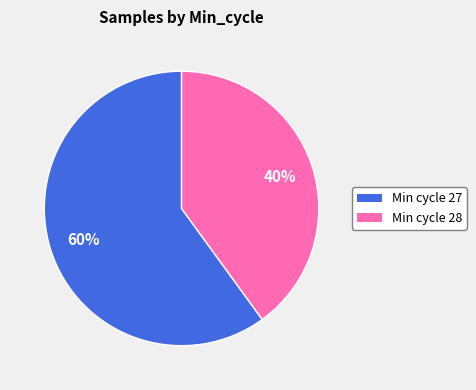

To the nearest percent, what is the average slice percentage?

50%